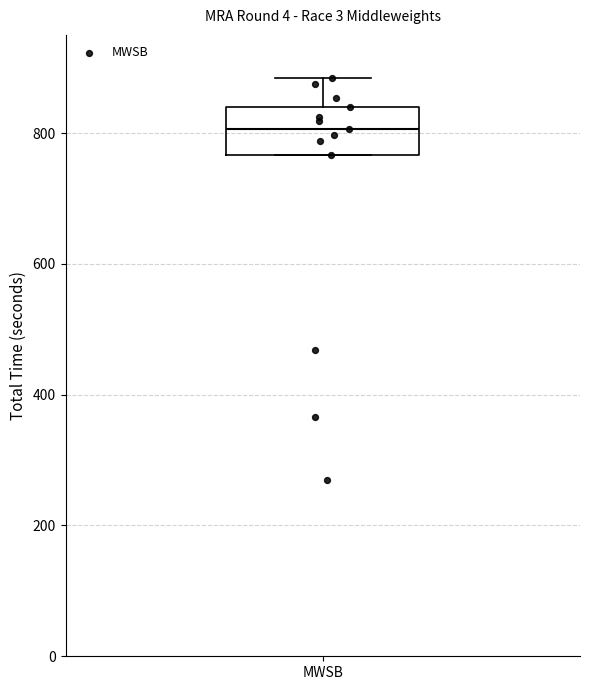

Read this box plot against the y-axis: the position of the median line, the range covered by the box, and the ends of both whiskers. The values are not printed on the chart, so give them approximately, as read against the axis.

median 800, box 760 to 840, whiskers 760 to 880